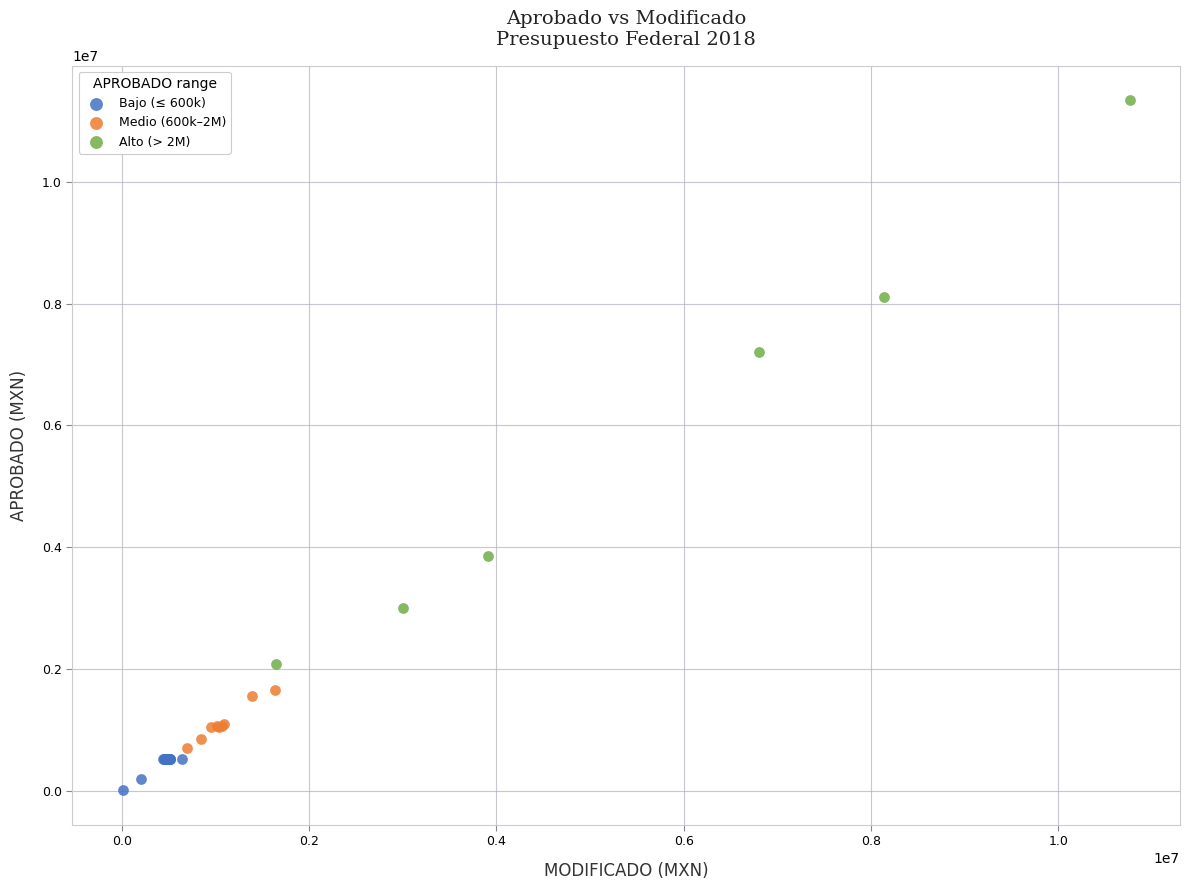

Which series contains the highest Y value?

Alto (> 2M)